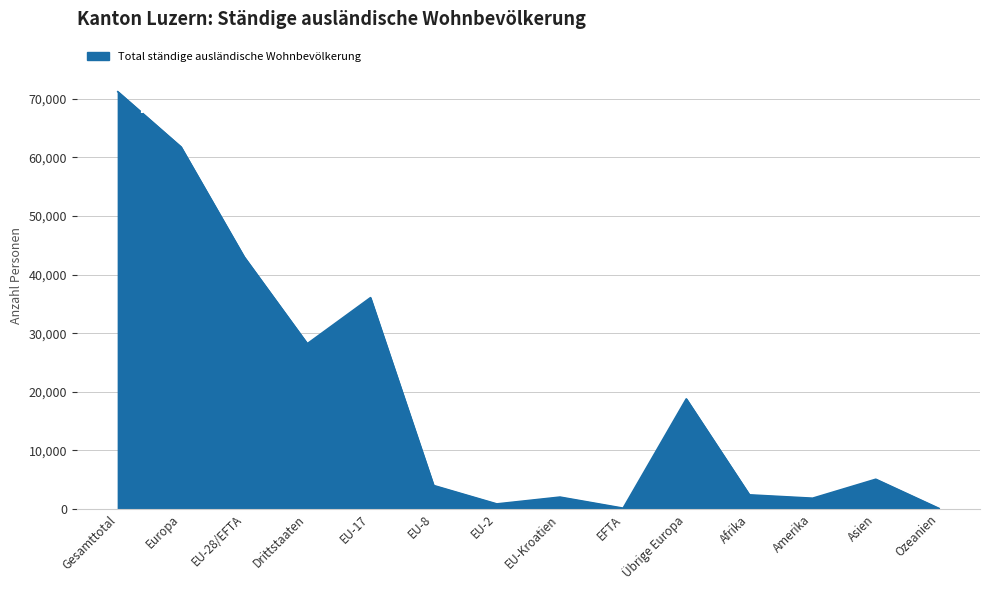

What is the difference between the maximum and second lowest values?

71107